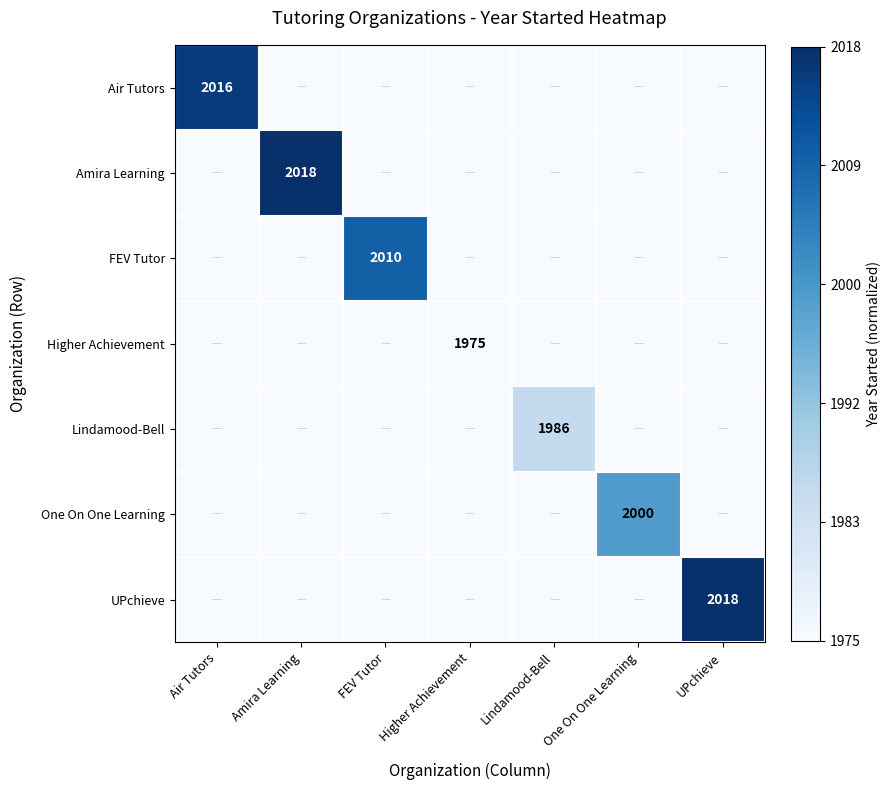

True or false: Higher Achievement has a value of 895 at Higher Achievement.

False